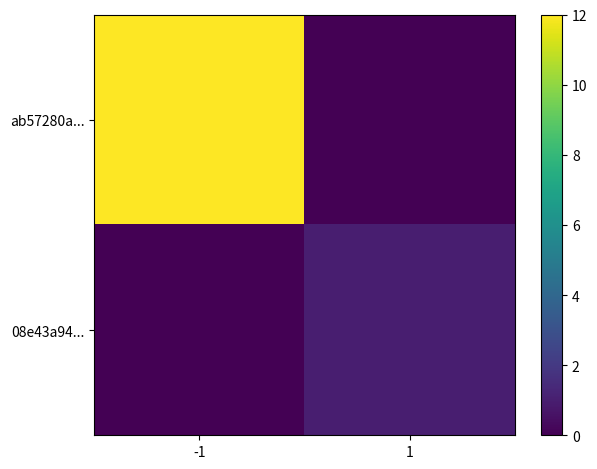

Which series changed the most between -1 and 1?

ab57280a...